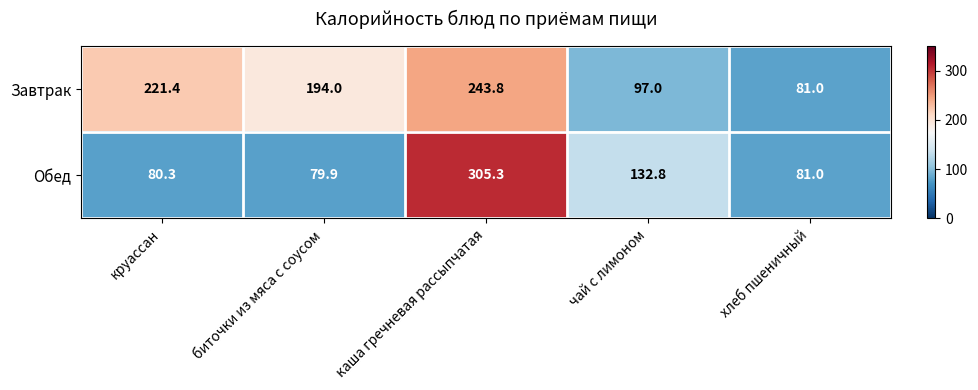

Reading right to left, what are all the values shown in this chart?

Завтрак: хлеб пшеничный=81.0	чай с лимоном=97.0	каша гречневая рассыпчатая=243.8	биточки из мяса с соусом=194.0	круассан=221.4
Обед: хлеб пшеничный=81.0	чай с лимоном=132.8	каша гречневая рассыпчатая=305.3	биточки из мяса с соусом=79.9	круассан=80.3